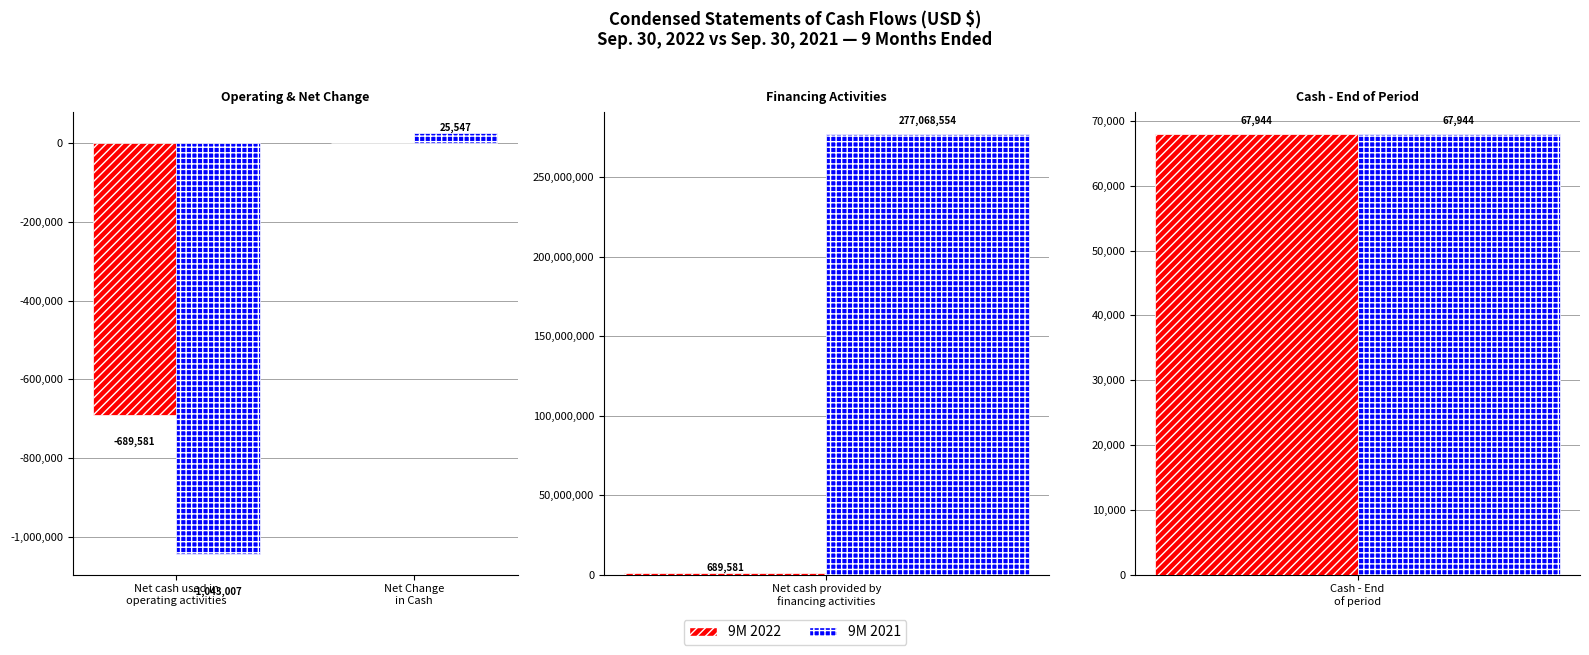

What are all the series names shown in the legend?

9M 2022, 9M 2021